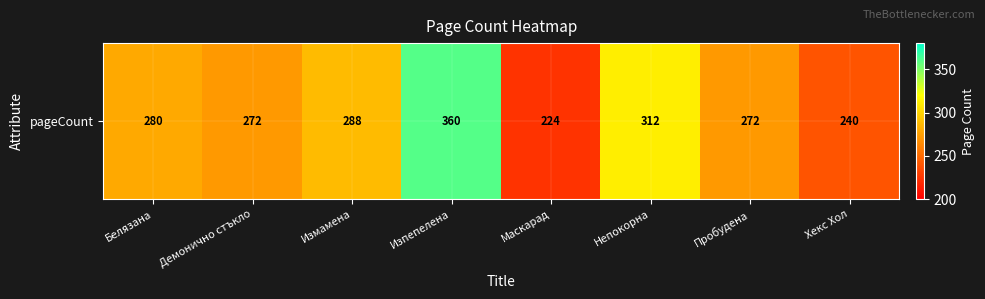

At which label does the data first exceed 280?

Измамена